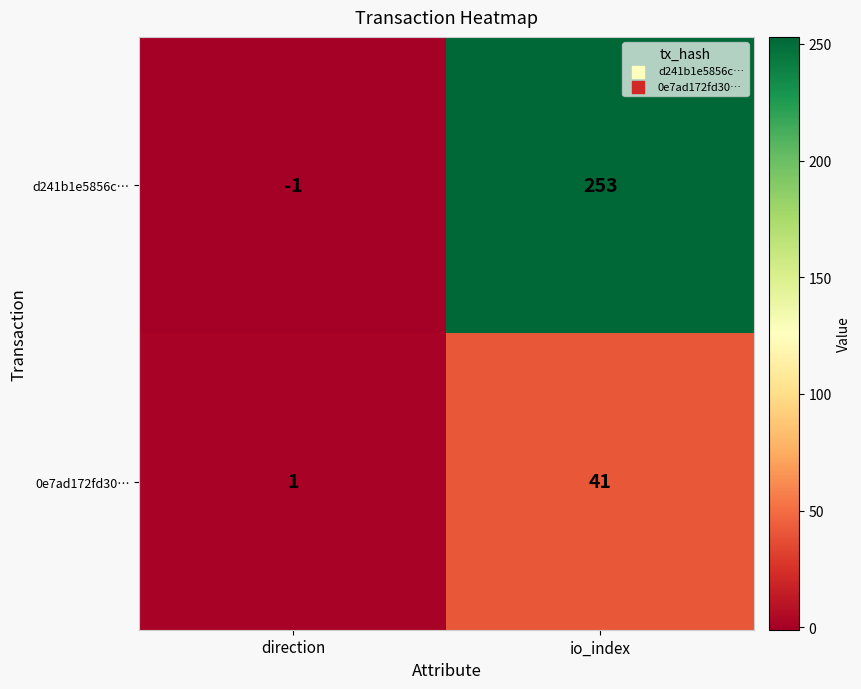

How many series are shown in this chart?

2